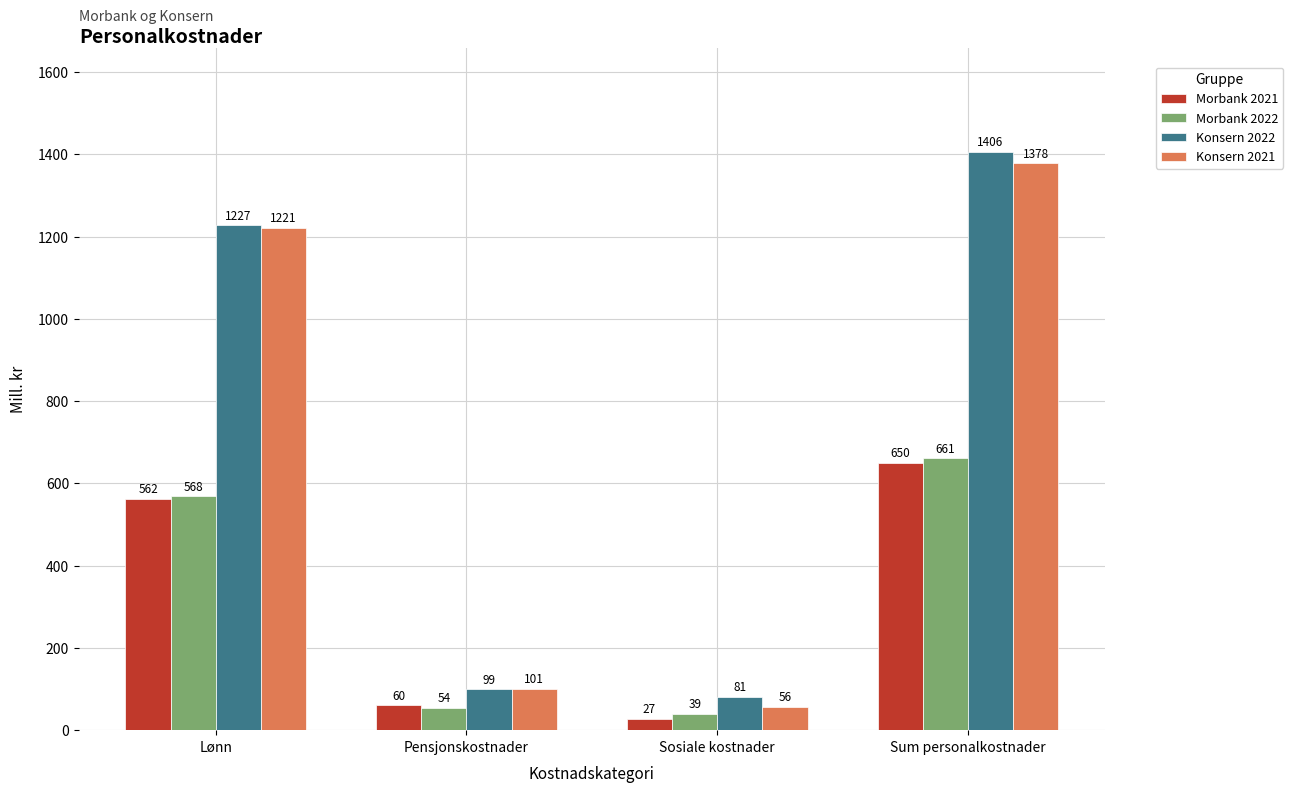

What is the label of the 2nd bar from the left?

Pensjonskostnader